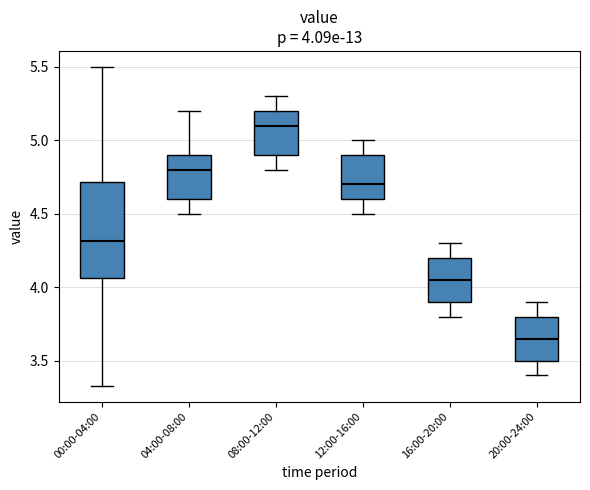

Which box has the lowest median line?

20:00-24:00